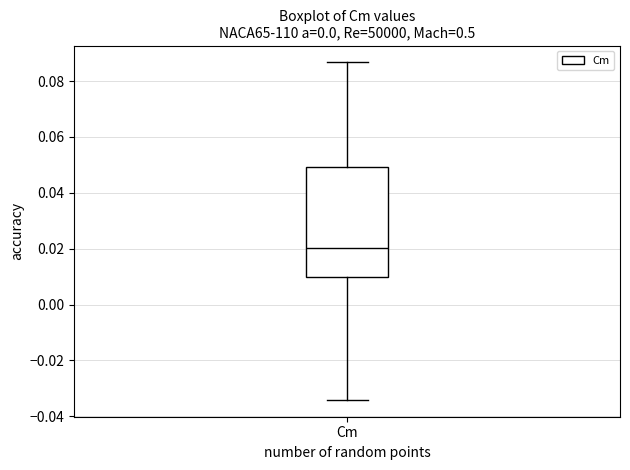

Read this box plot against the y-axis: the position of the median line, the range covered by the box, and the ends of both whiskers. The values are not printed on the chart, so give them approximately, as read against the axis.

median 0.020, box 0.010 to 0.050, whiskers -0.034 to 0.086